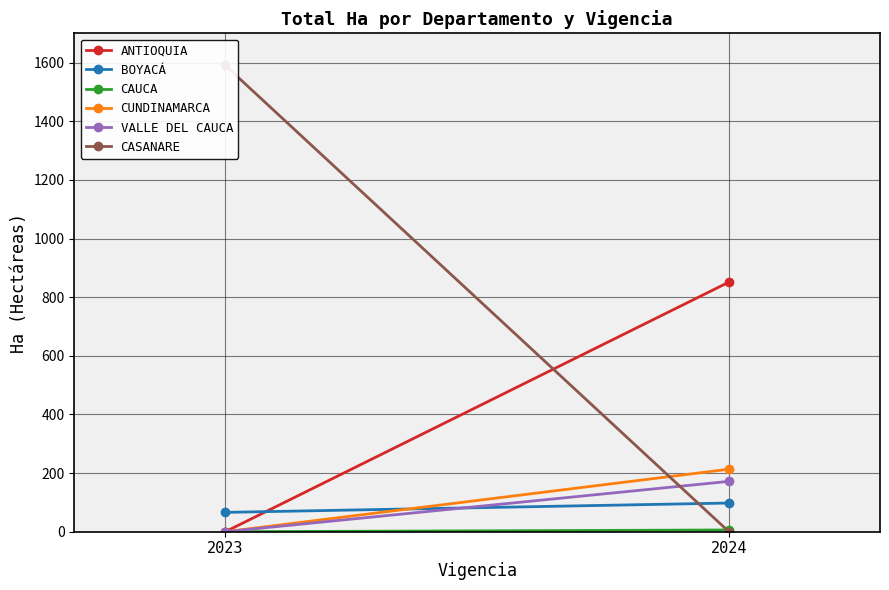

Is it true that ANTIOQUIA equals 0.0 at 2023?

True